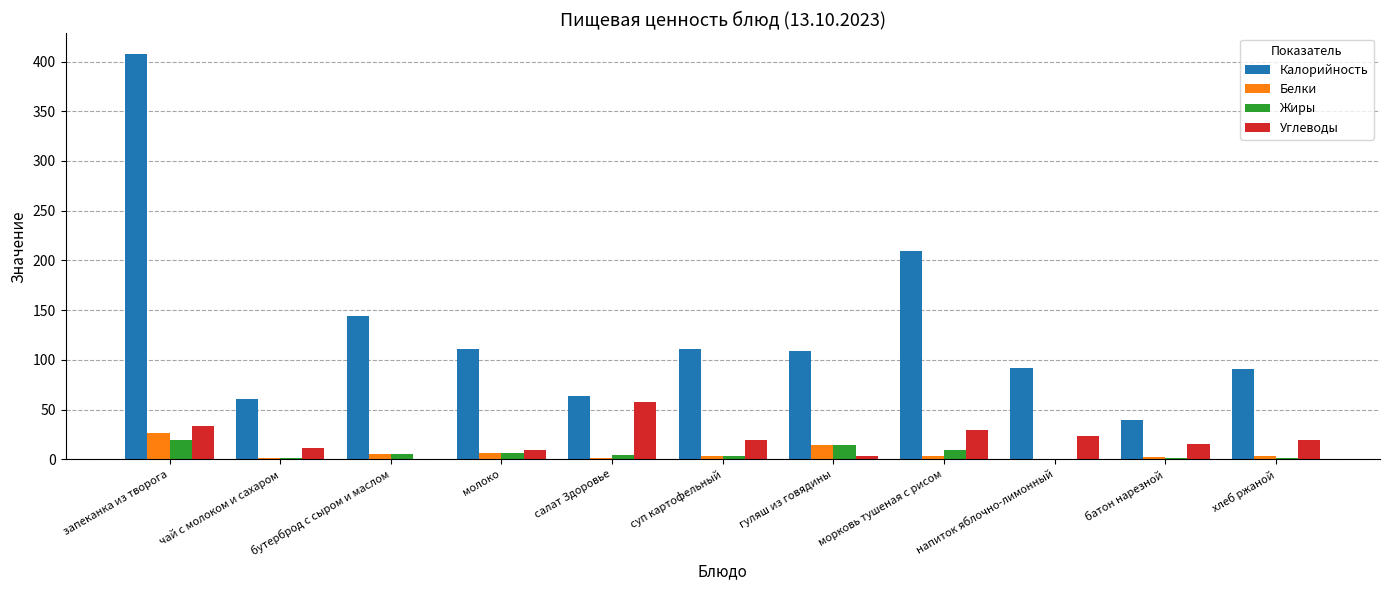

Is the value of Белки at суп картофельный greater than the value of Калорийность at запеканка из творога?

No